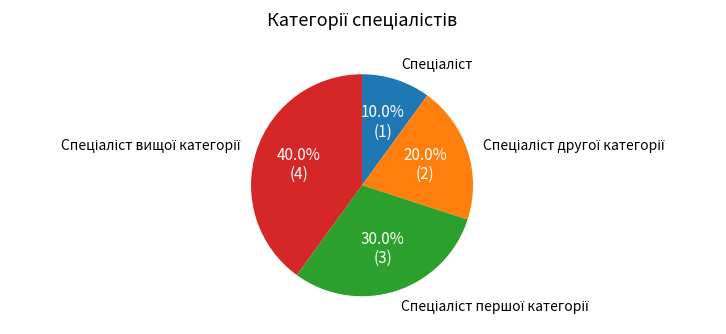

Is there any slice that represents more than half of the pie?

No